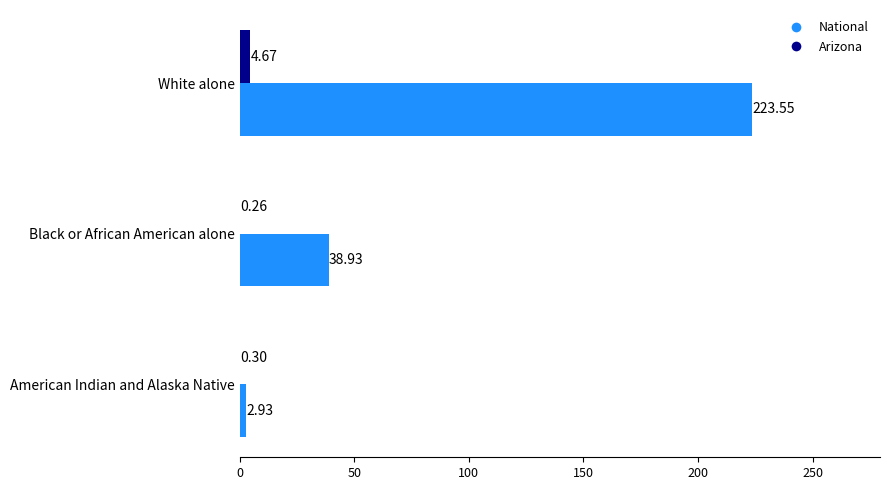

How many categories are shown in the chart?

3